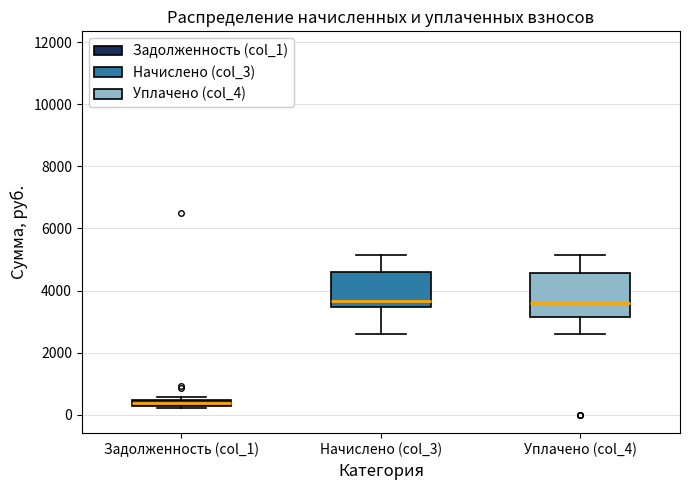

Comparing the boxes themselves (not the whiskers), which one is the tallest?

Уплачено (col_4)